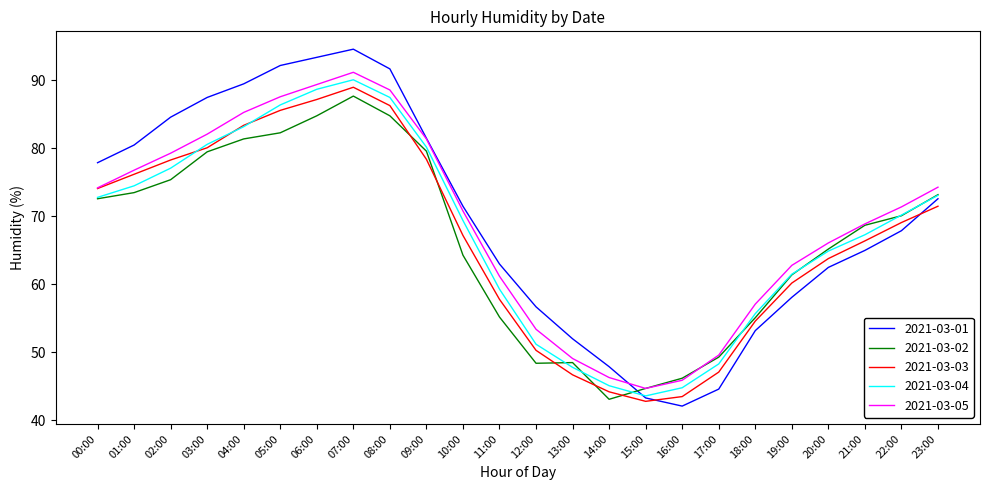

What position from the left is 10:00?

11